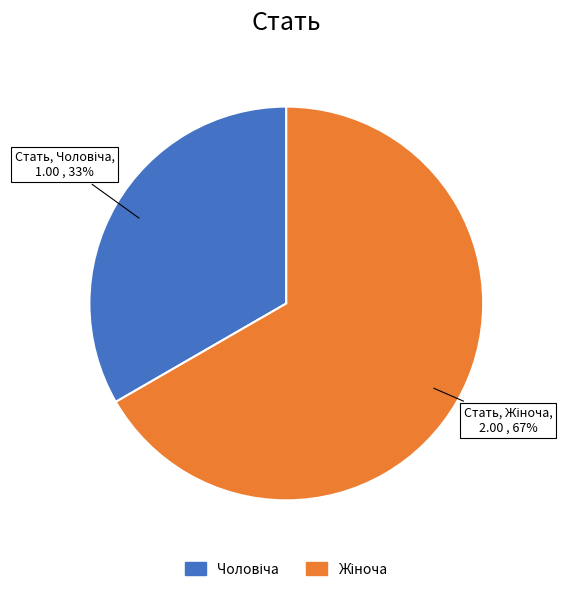

To the nearest percent, what is the average slice percentage?

50%